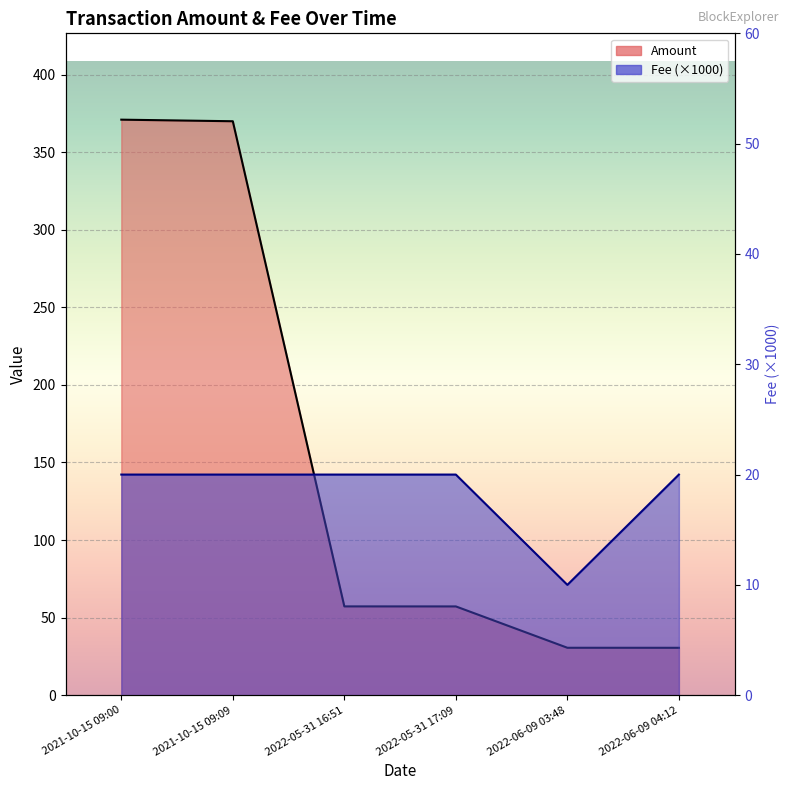

At which category does the chart reach its minimum across all series?

2022-06-09 03:48